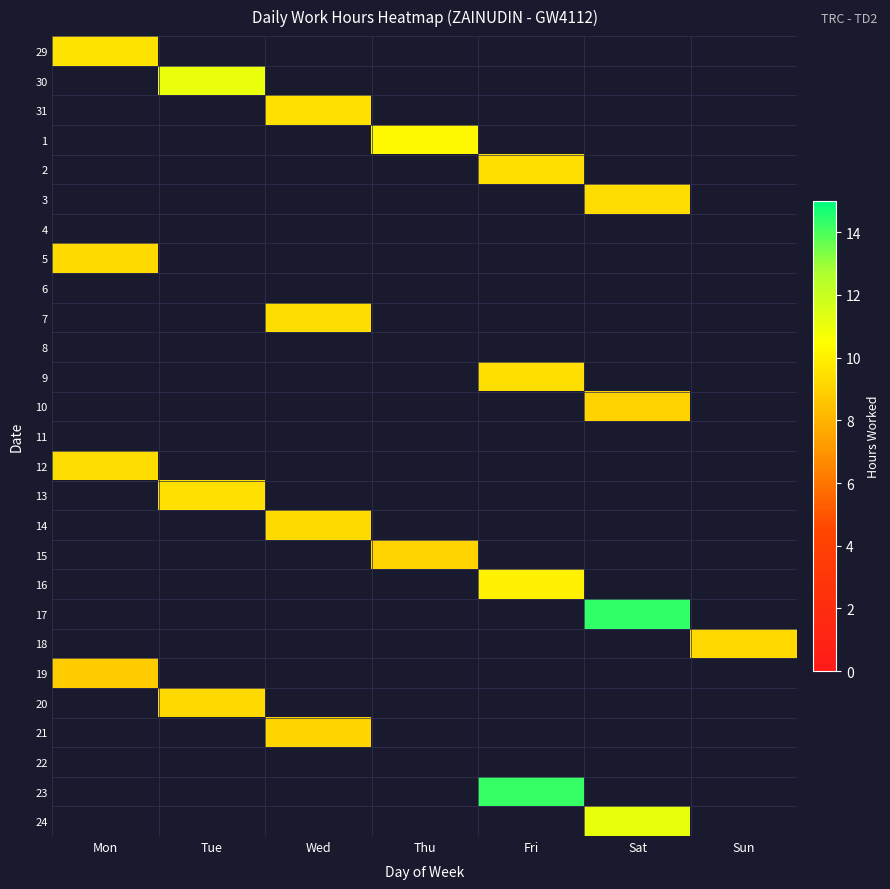

What is the total value across all series at Sun?

9.2